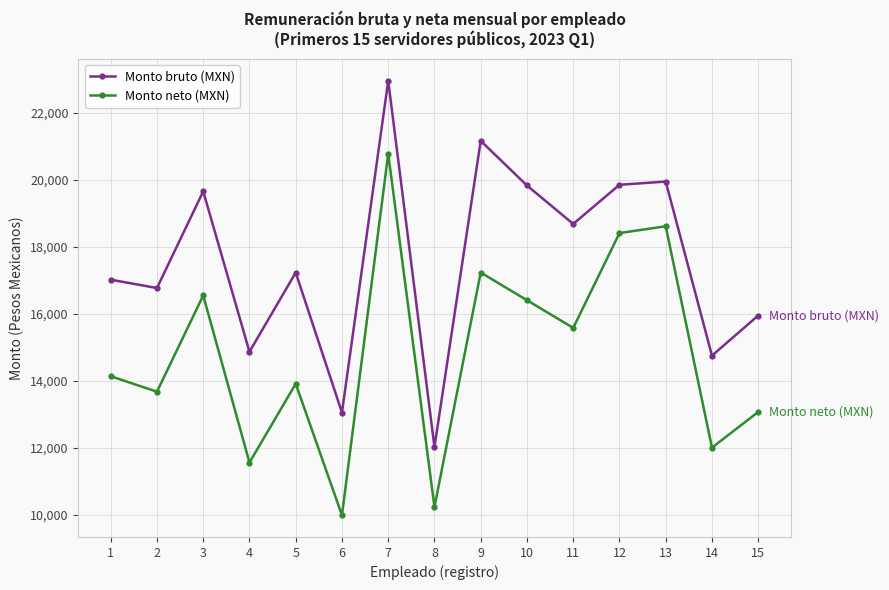

Rank the categories by Monto neto (MXN) value from lowest to highest.

6, 8, 4, 14, 15, 2, 5, 1, 11, 10, 3, 9, 12, 13, 7